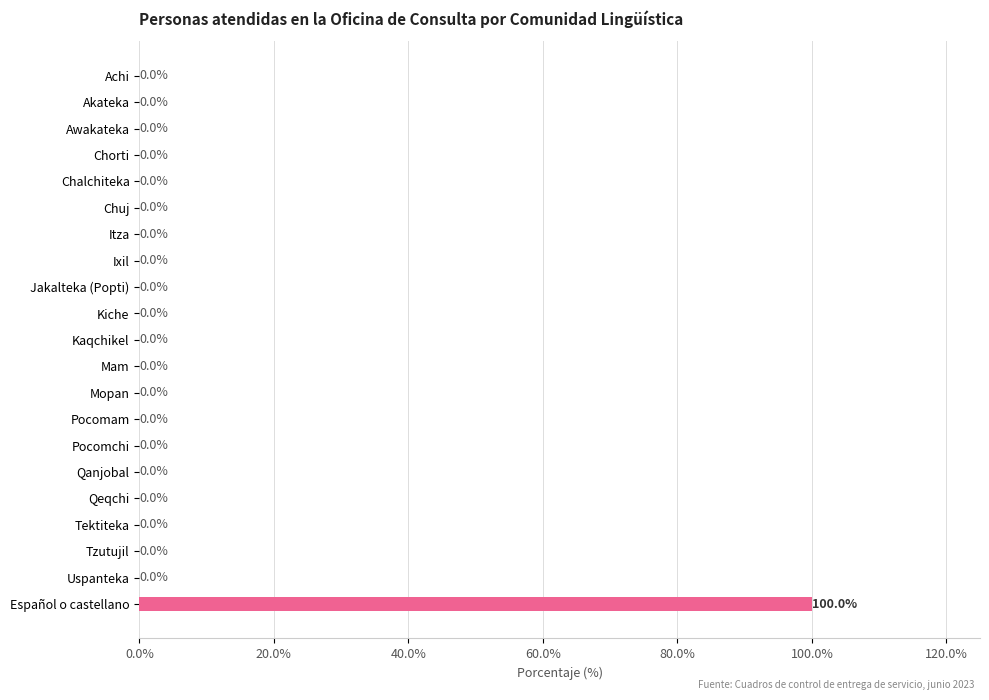

Are the bars horizontal?

Yes